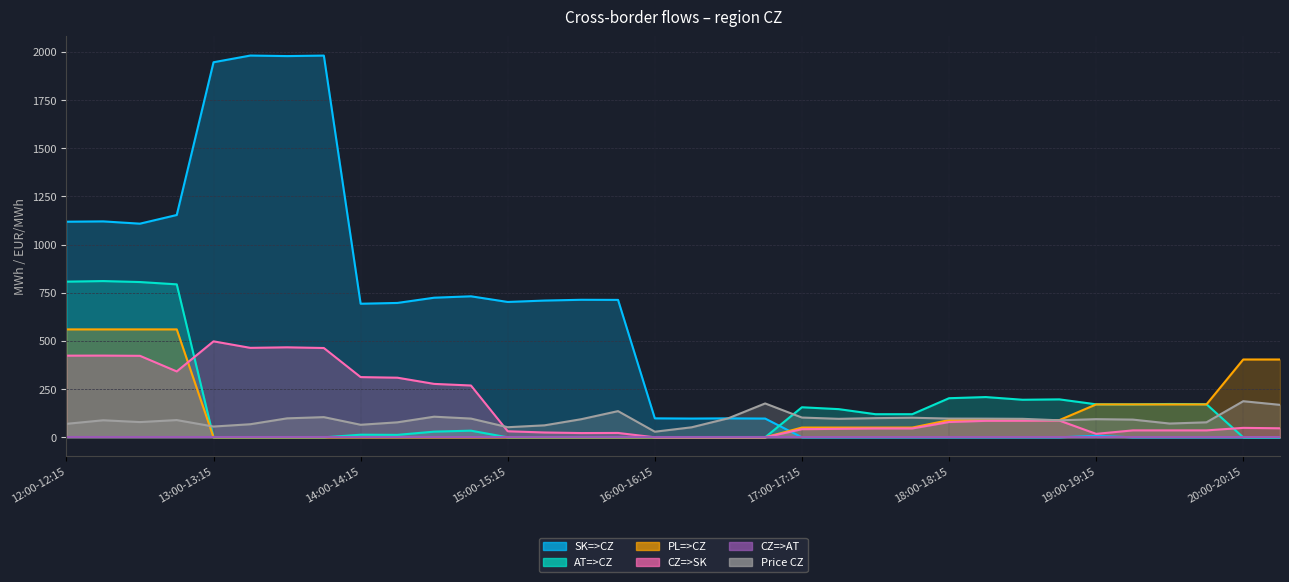

Which series has the widest spread of values?

SK=>CZ